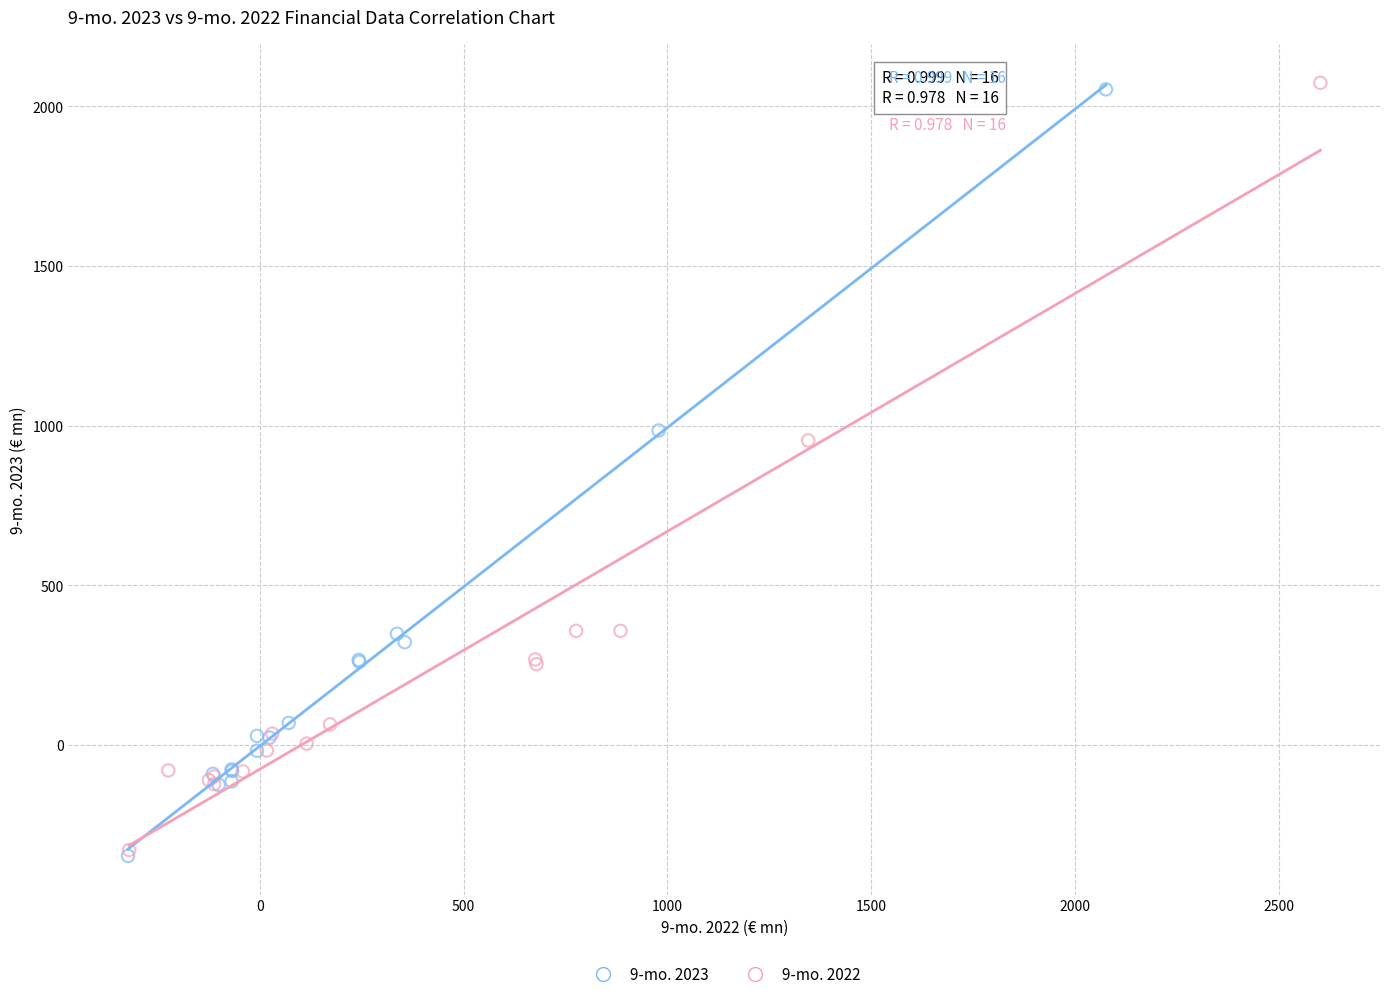

Which series has the largest Y range (max minus min)?

9-mo. 2022